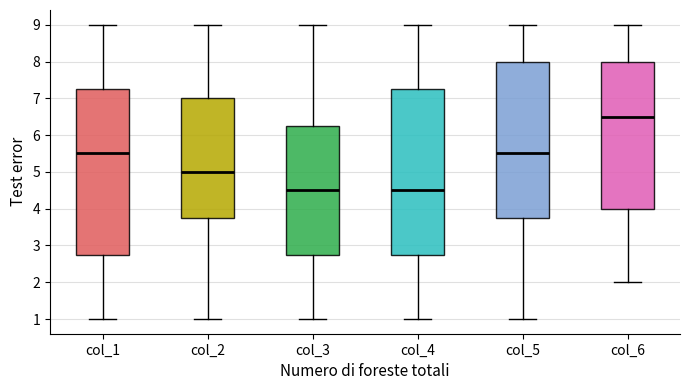

Reading left to right, transcribe this box plot: for each box, give where its median line is, the range the box spans, and where its two whiskers end, as read against the y-axis. The values are not printed on the chart, so give them approximately, as read against the axis.

col_1: median 5.5, box 2.8 to 7.3, whiskers 1.0 to 9.0
col_2: median 5.0, box 3.8 to 7.0, whiskers 1.0 to 9.0
col_3: median 4.5, box 2.8 to 6.3, whiskers 1.0 to 9.0
col_4: median 4.5, box 2.8 to 7.3, whiskers 1.0 to 9.0
col_5: median 5.5, box 3.8 to 8.0, whiskers 1.0 to 9.0
col_6: median 6.5, box 4.0 to 8.0, whiskers 2.0 to 9.0